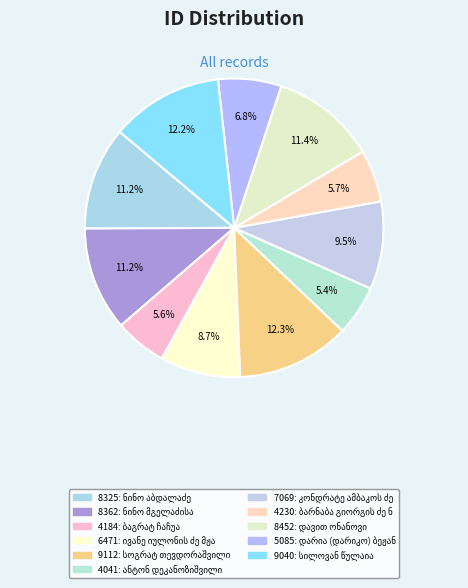

How many segments does this pie chart have?

11